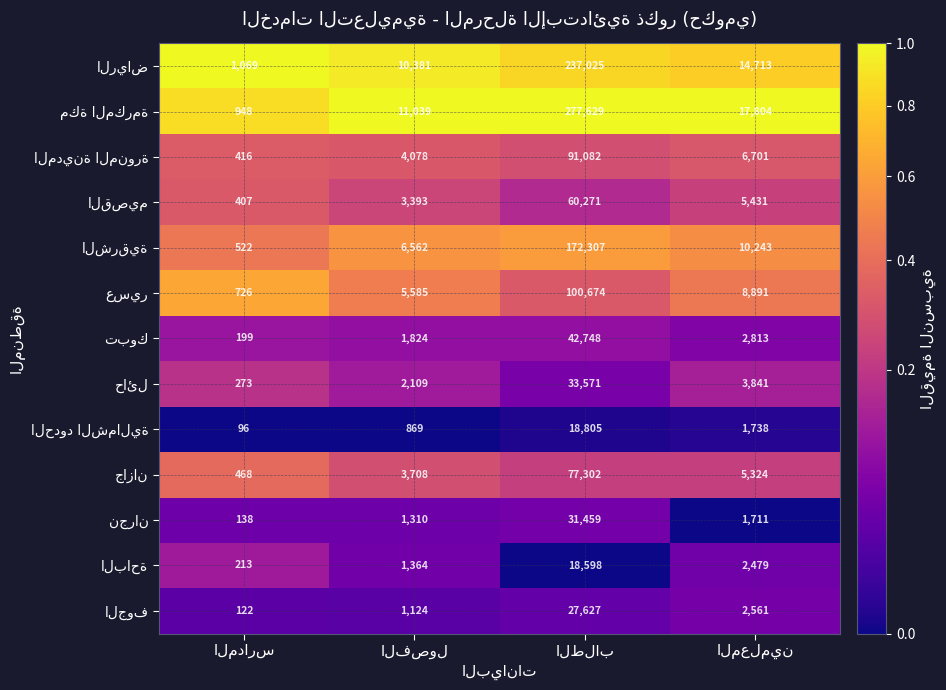

What is the smallest value displayed?

96